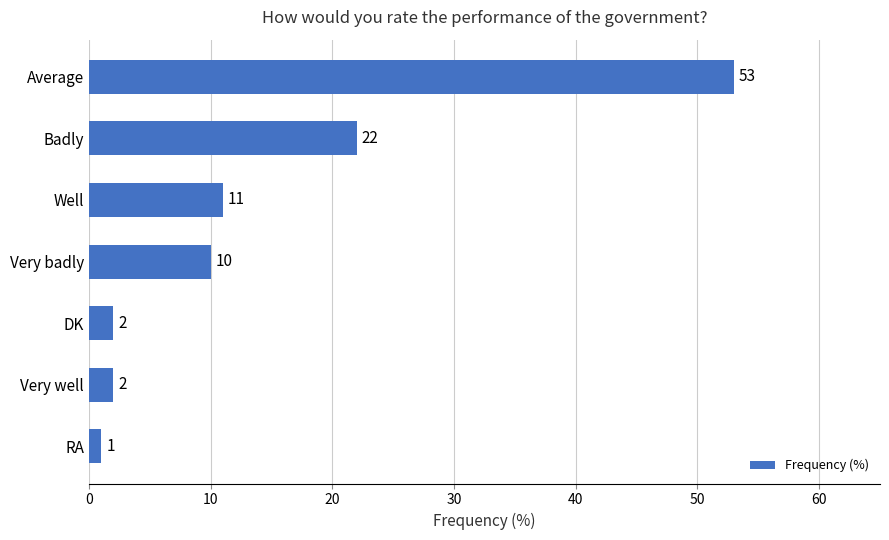

At which label is the value closest to 27?

Badly